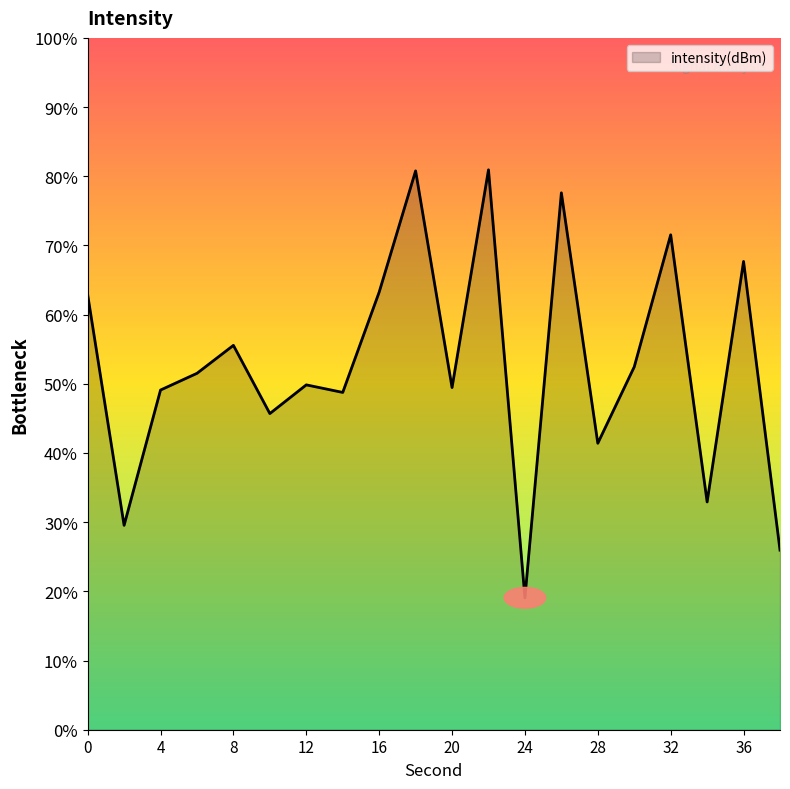

List the labels in order of value, largest first.

22, 18, 26, 32, 36, 16, 0, 8, 30, 6, 12, 20, 4, 14, 10, 28, 34, 2, 38, 24